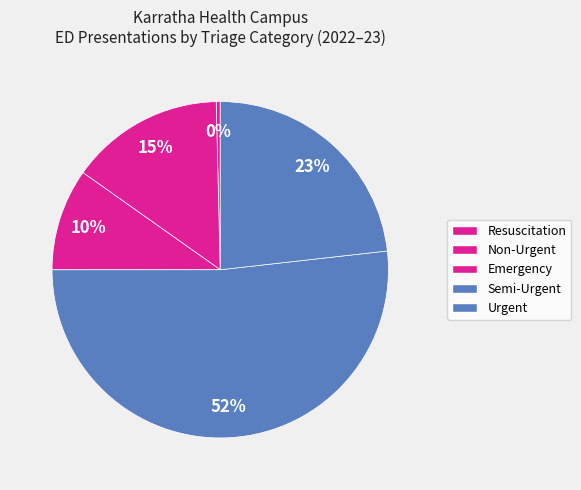

Which slice is the largest?

Semi-Urgent